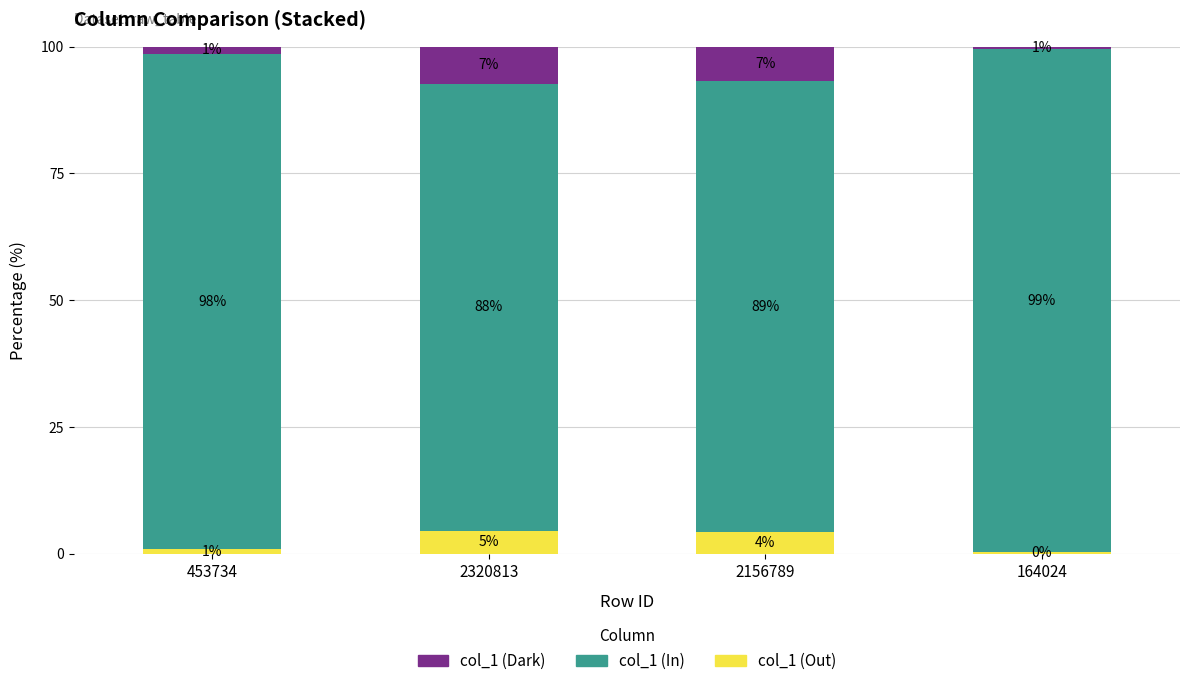

Does the chart contain any negative values?

No